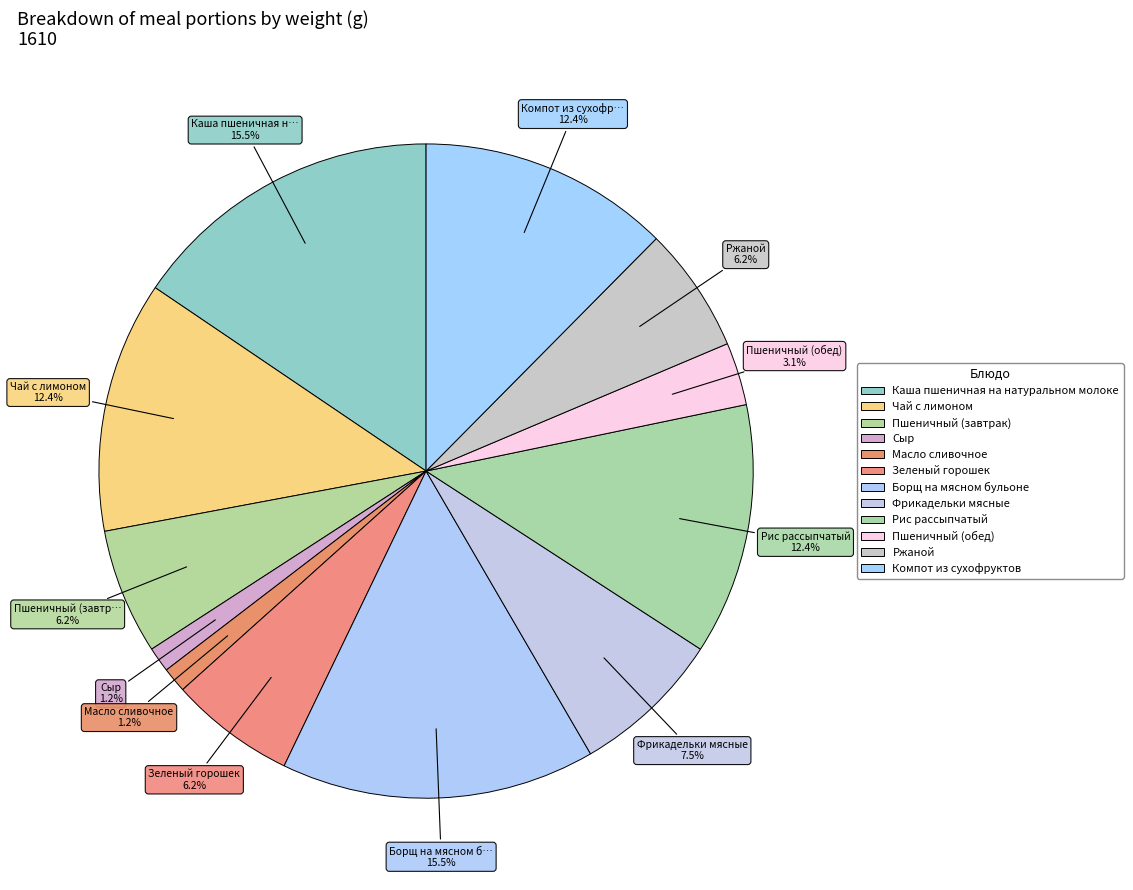

The Компот из сухофруктов slice represents 12% of the pie. True or false?

True